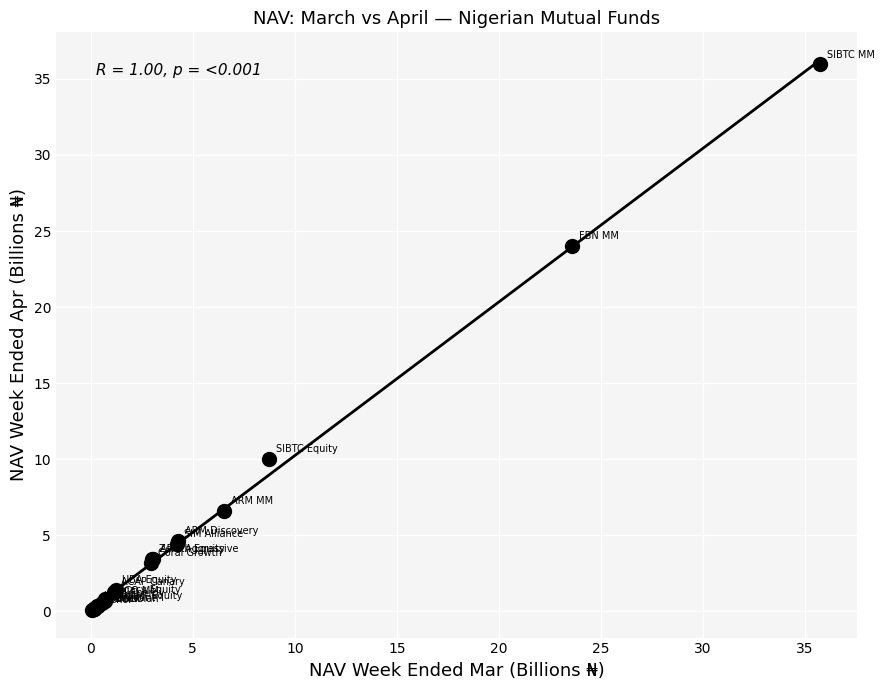

What Y value in the scatter plot is closest to 18?

24.0